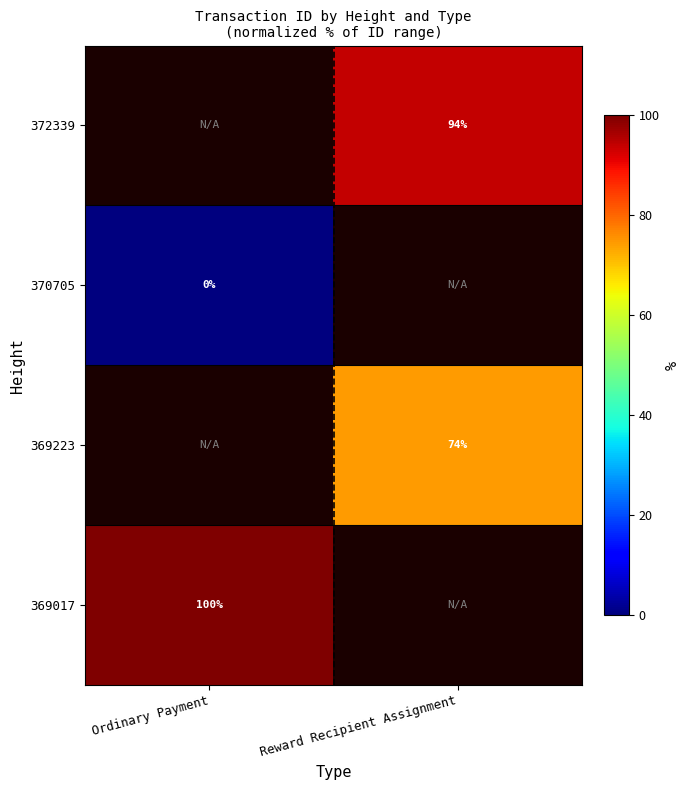

How many values in 369017 are above zero?

1